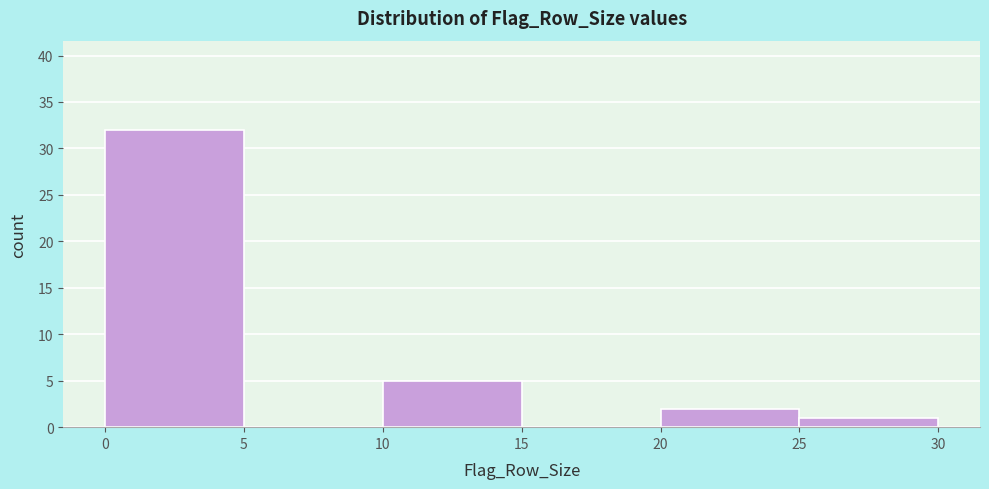

How tall is the bar that spans 20 to 25 on the x-axis? The values are not printed on the chart, so give them approximately, as read against the axis.

2